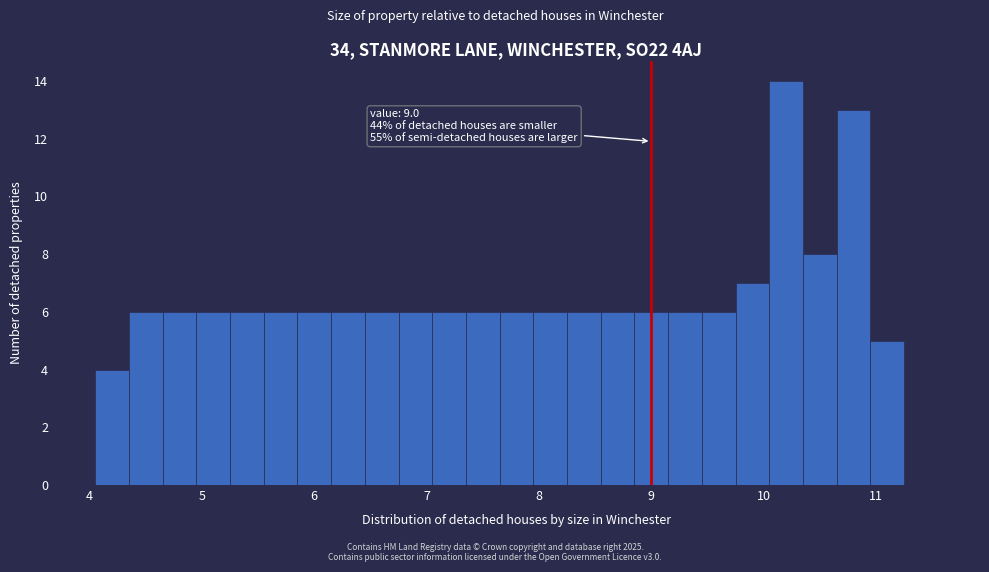

Read against the x-axis, roughly where is the centre of the tallest bar?

10.2